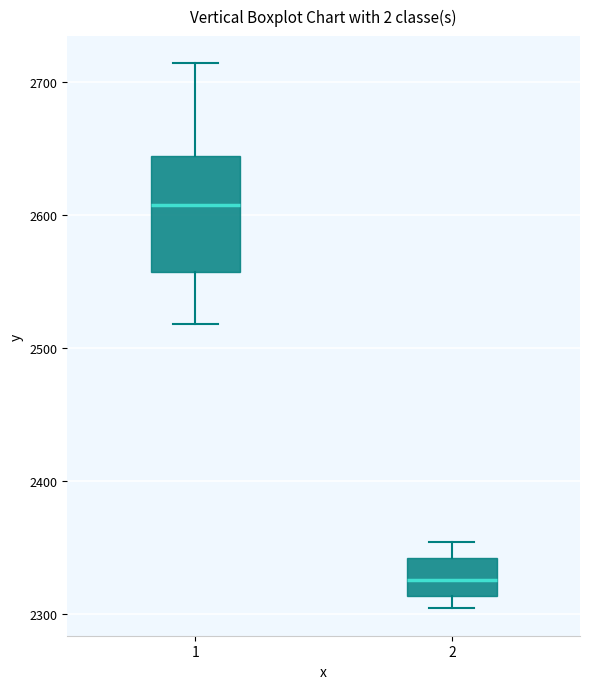

Reading left to right, read every box against the y-axis: the position of its median line, the range the box covers, and the ends of its whiskers. The values are not printed on the chart, so give them approximately, as read against the axis.

1: median 2610, box 2560 to 2640, whiskers 2520 to 2710
2: median 2330, box 2310 to 2340, whiskers 2300 to 2350